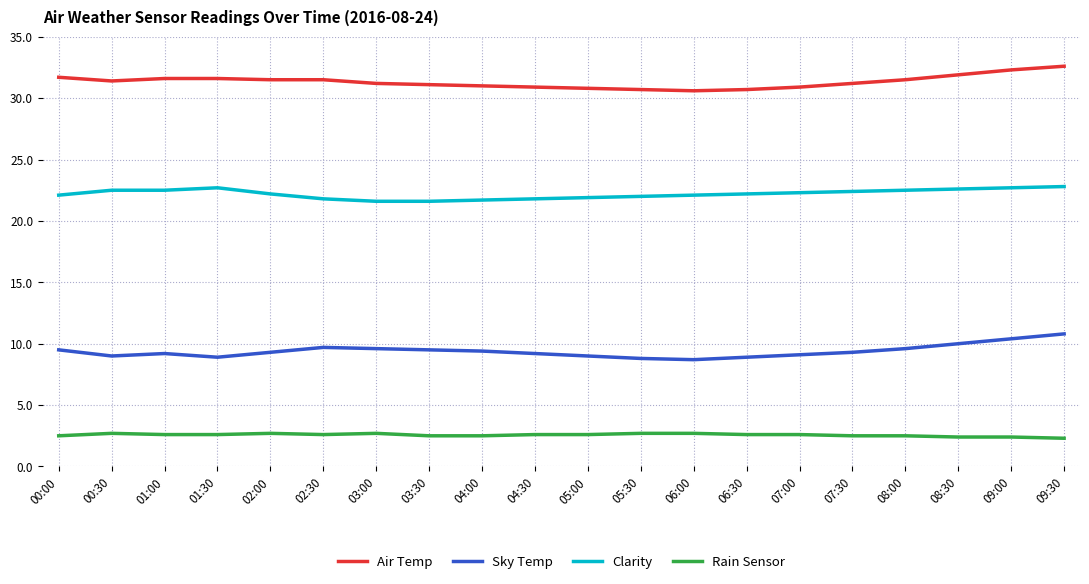

Does the chart display data point markers on the line(s)?

No